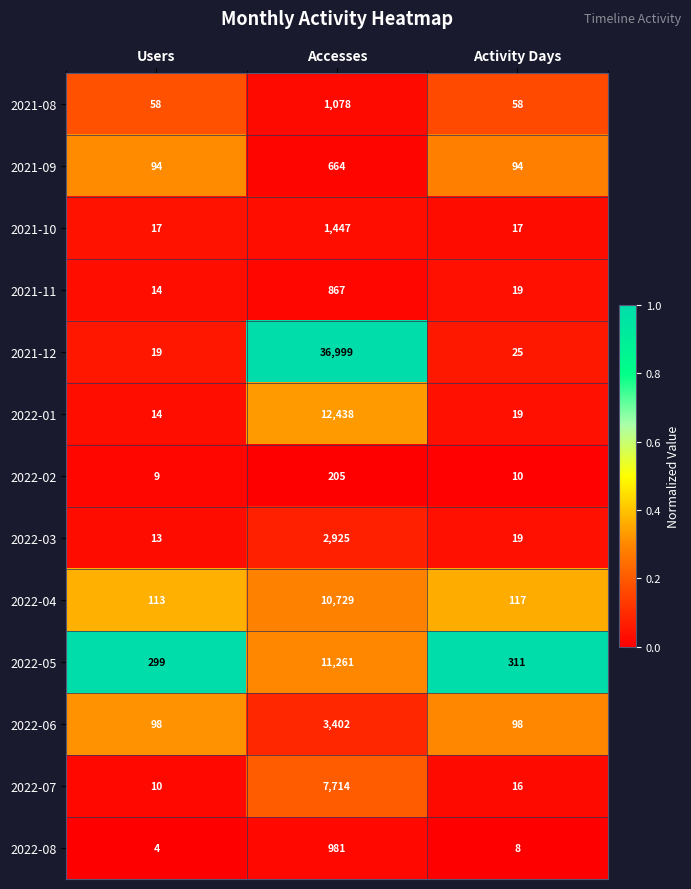

How many categories are shown in the chart?

3